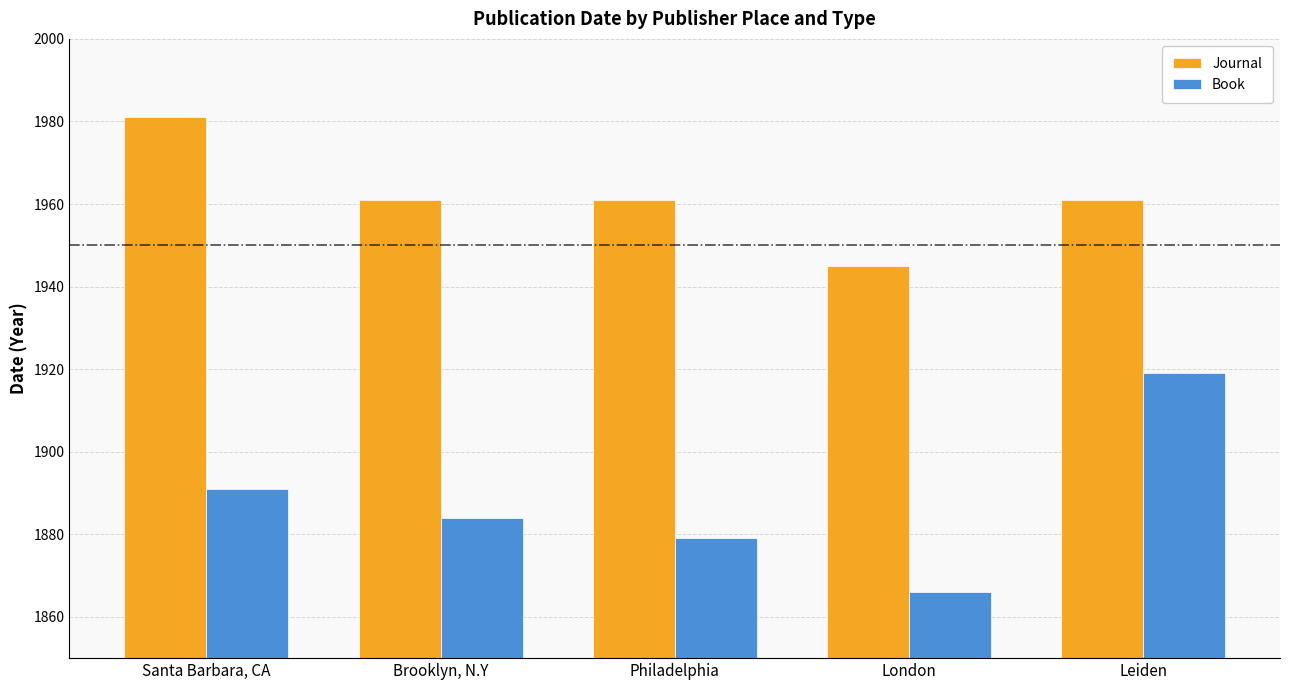

How many series are shown in this chart?

2